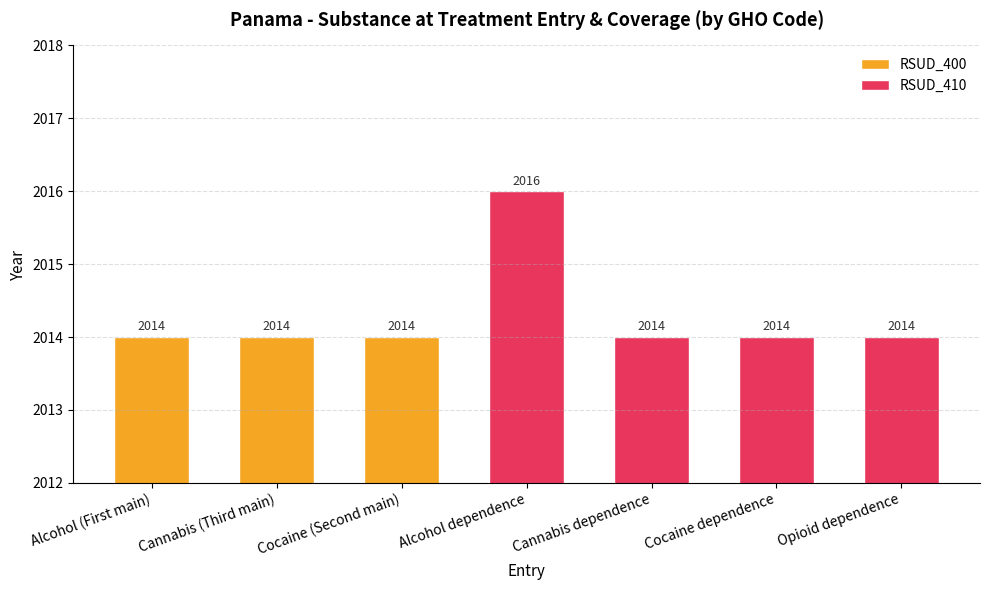

The value of RSUD_410 at Opioid dependence is 1210. True or false?

False